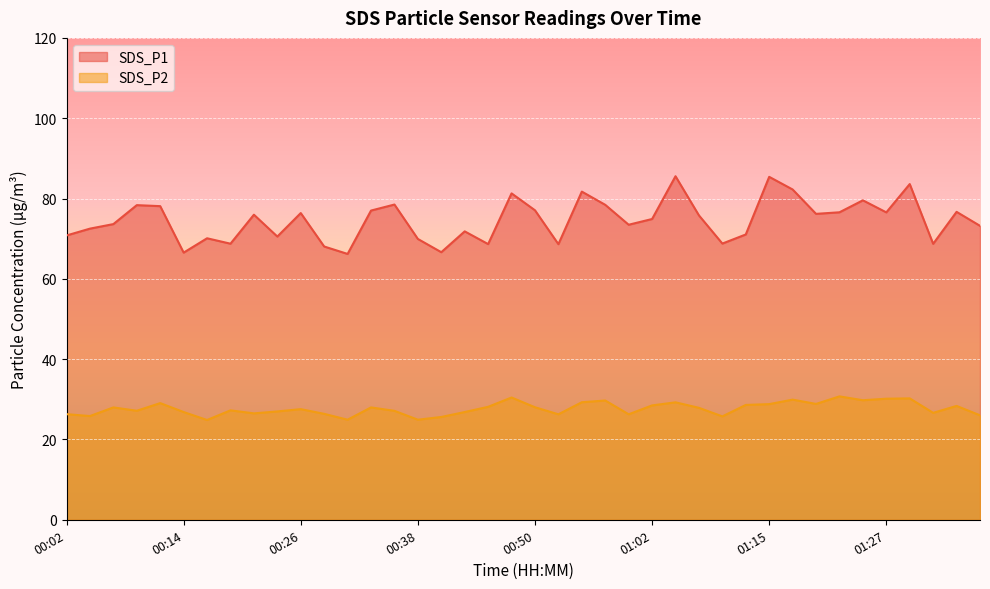

The value of SDS_P1 at 00:14 is 66.5. True or false?

True